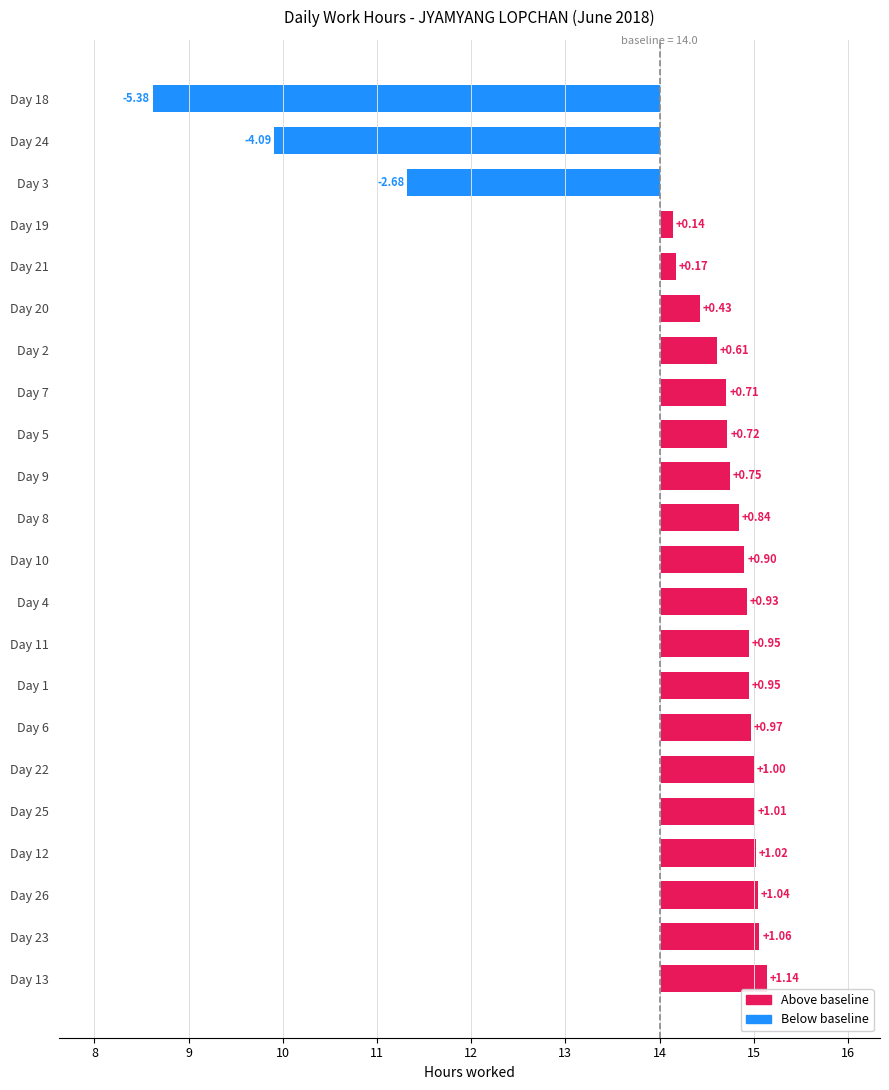

Reading left to right, list all the values displayed in this chart.

1.1	1.1	1.0	1.0	1.0	1.0	1.0	0.9	0.9	0.9	0.9	0.8	0.8	0.7	0.7	0.6	0.4	0.2	0.1	-2.7	-4.1	-5.4